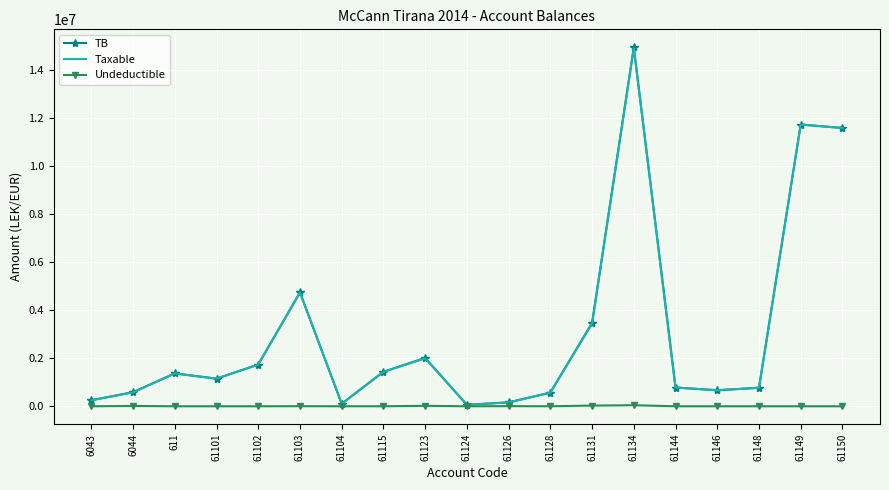

At which category is the sum across all series the highest?

61134